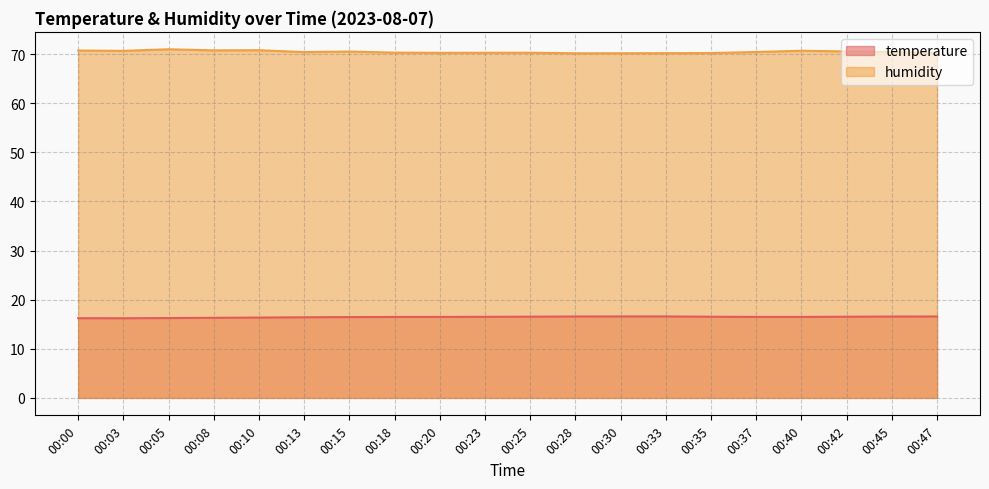

What is the sum of the humidity values at 00:37 and 00:45?

140.8